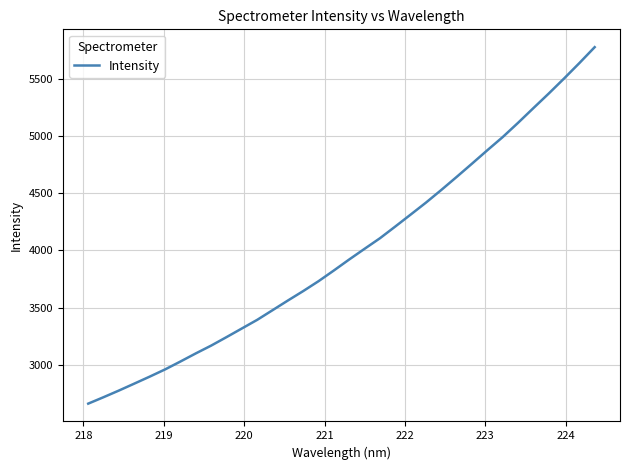

What is the average value?

3991.7